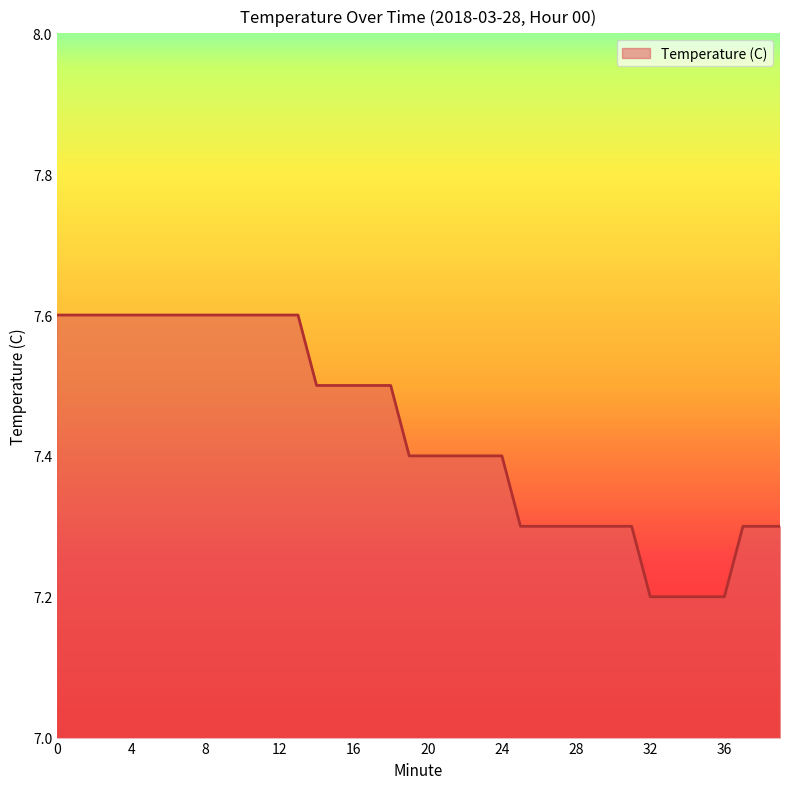

How many lines are shown in the chart?

1